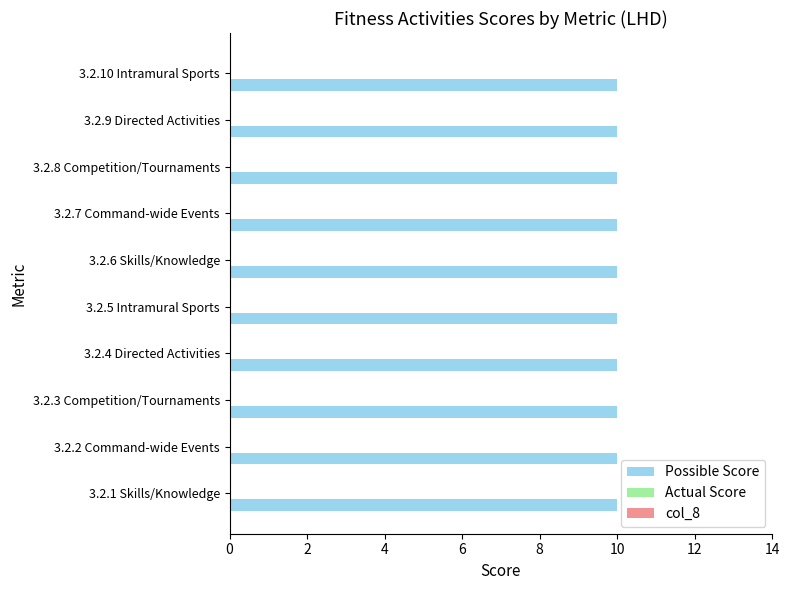

How many categories are shown in the chart?

10